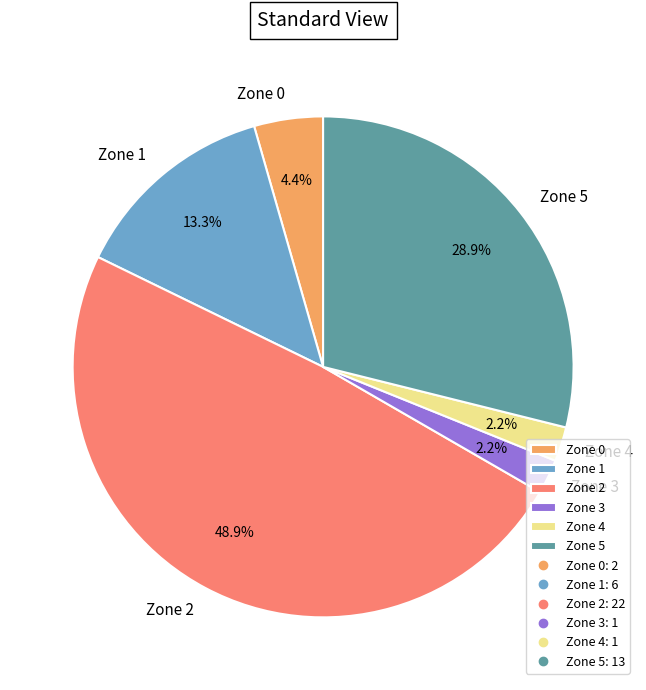

To the nearest percent, what is the combined percentage of Zone 4 and Zone 2?

51%